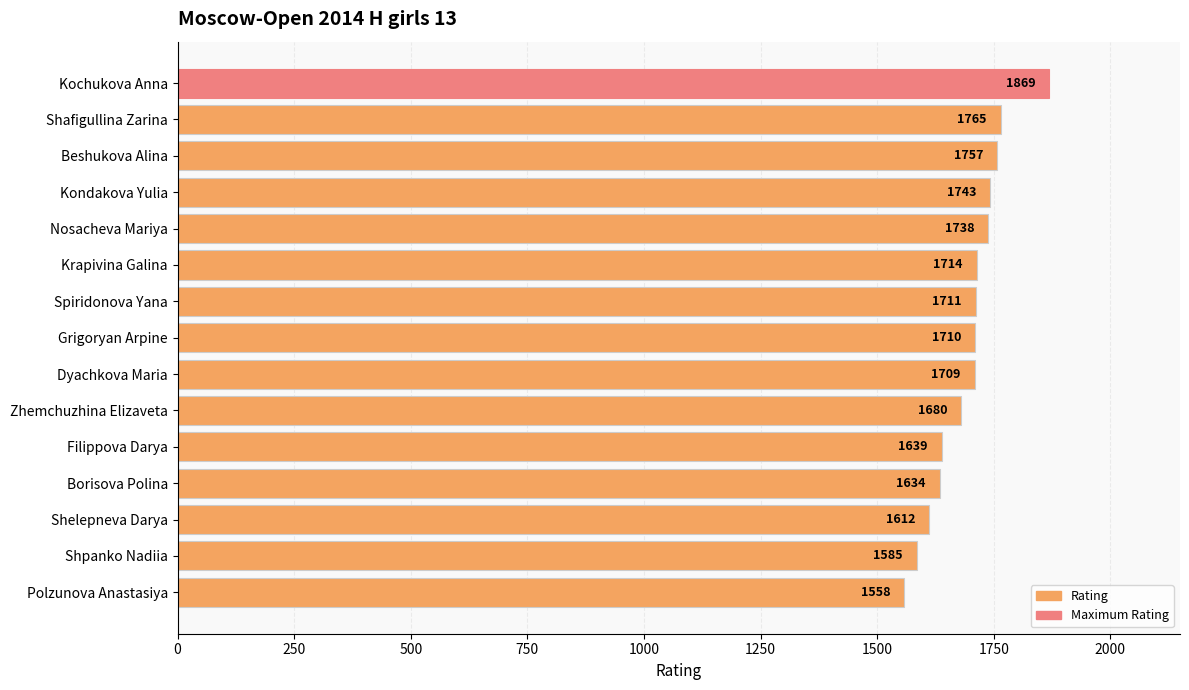

Count the number of categories in the chart.

15